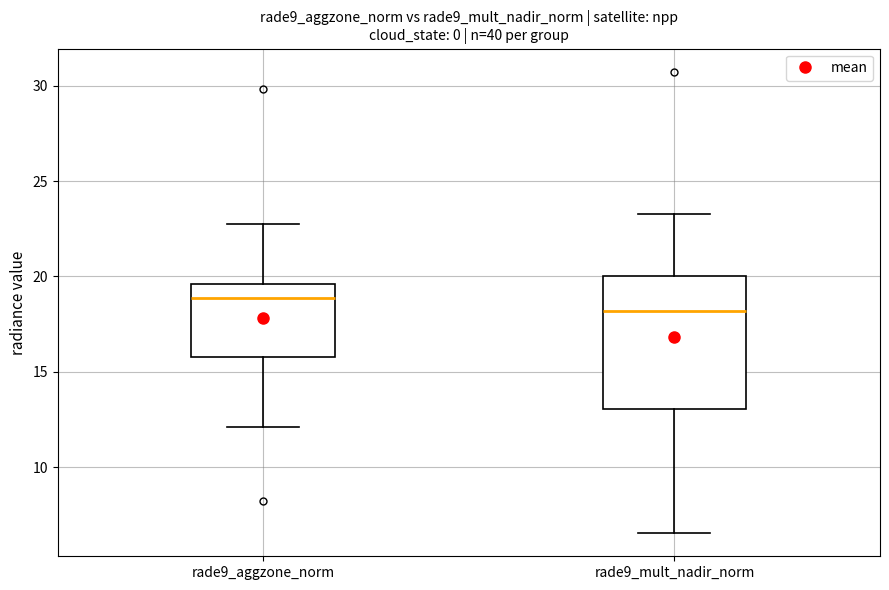

Where is the upper edge of the box for rade9_mult_nadir_norm on the y-axis? The values are not printed on the chart, so give them approximately, as read against the axis.

20.0